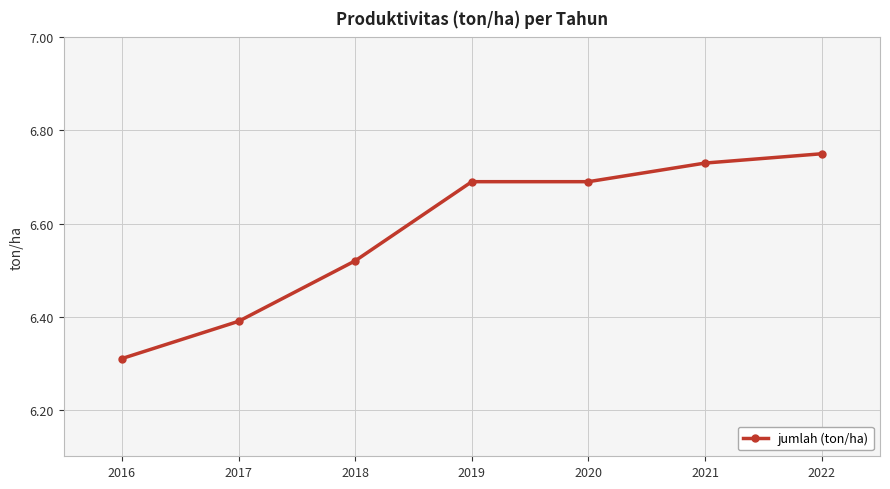

What is the sum of the values at 2019 and 2021?

13.4